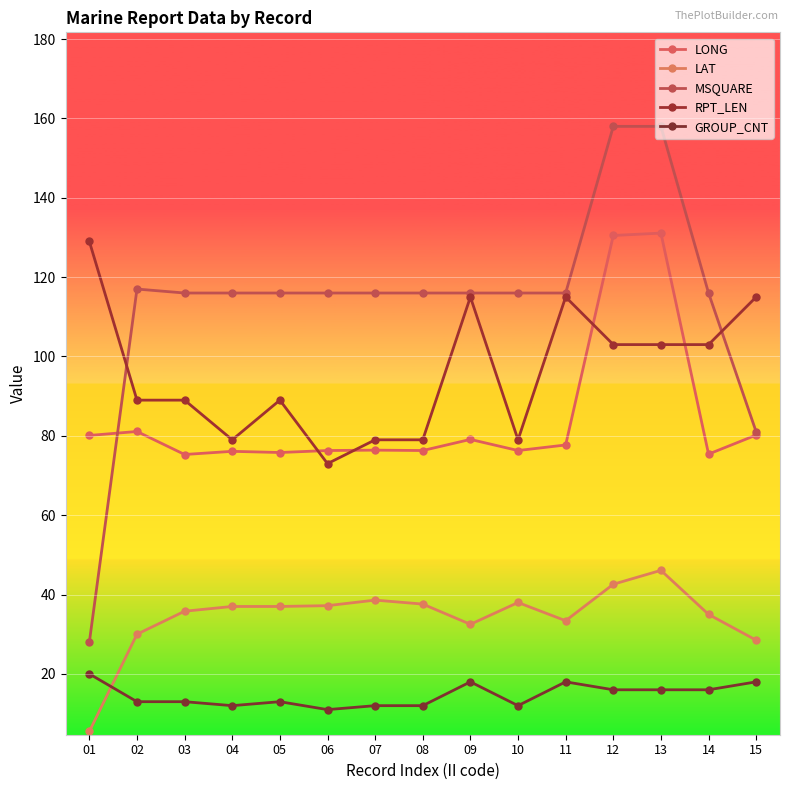

What is the difference between the GROUP_CNT values at 03 and 12?

3.0